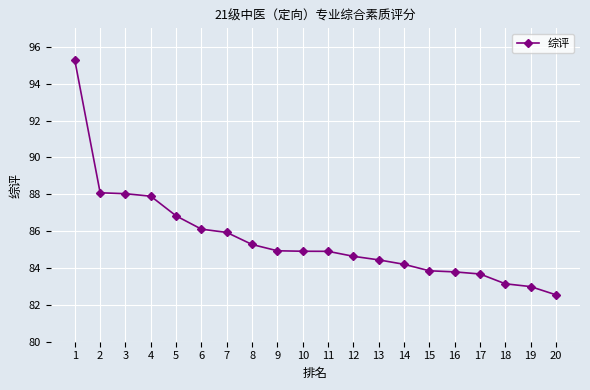

The chart shows a value of 83.8 at 16. True or false?

True